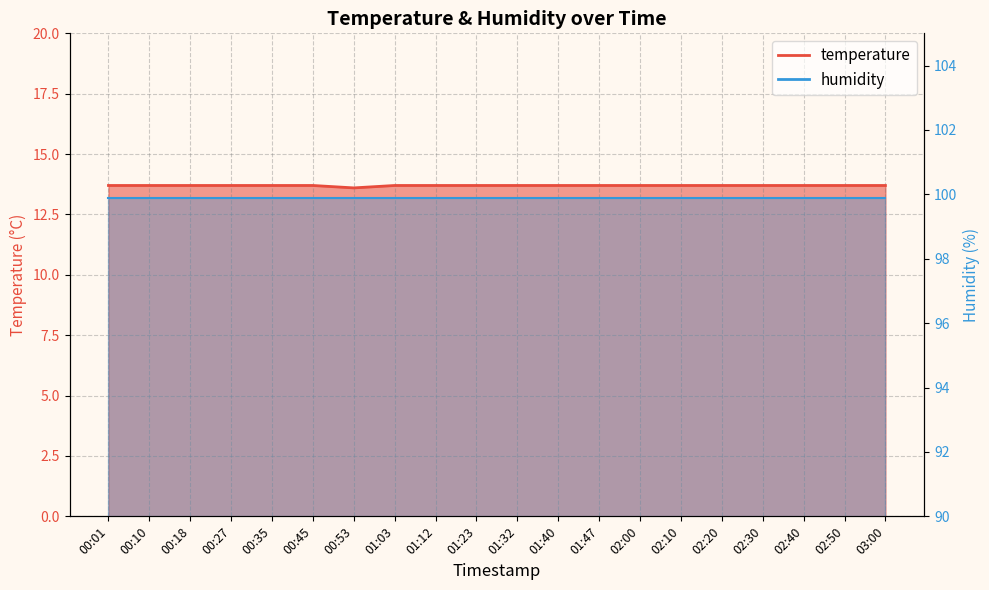

Reading left to right, what are all the values shown in this chart?

13.7	13.7	13.7	13.7	13.7	13.7	13.6	13.7	13.7	13.7	13.7	13.7	13.7	13.7	13.7	13.7	13.7	13.7	13.7	13.7